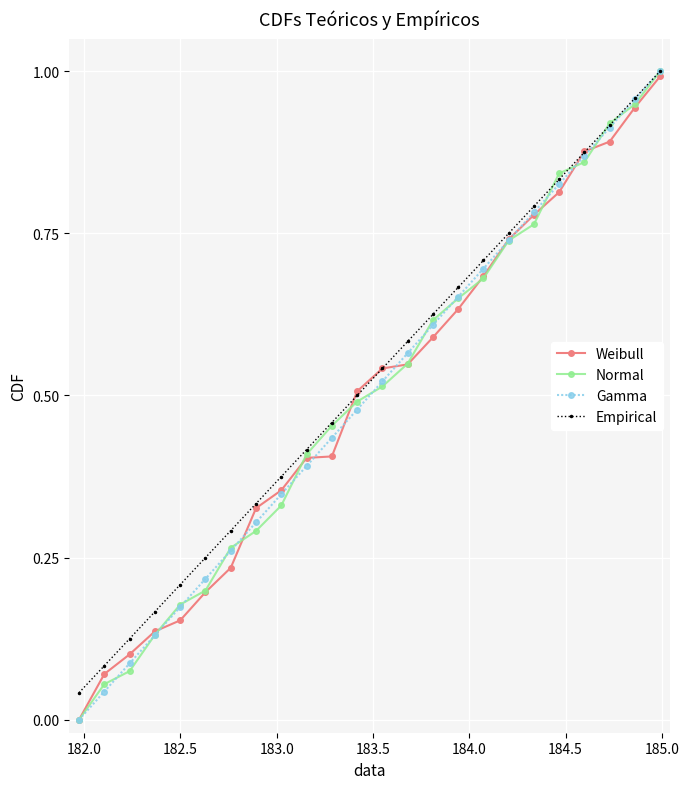

Which series has the largest total across all categories?

Empirical